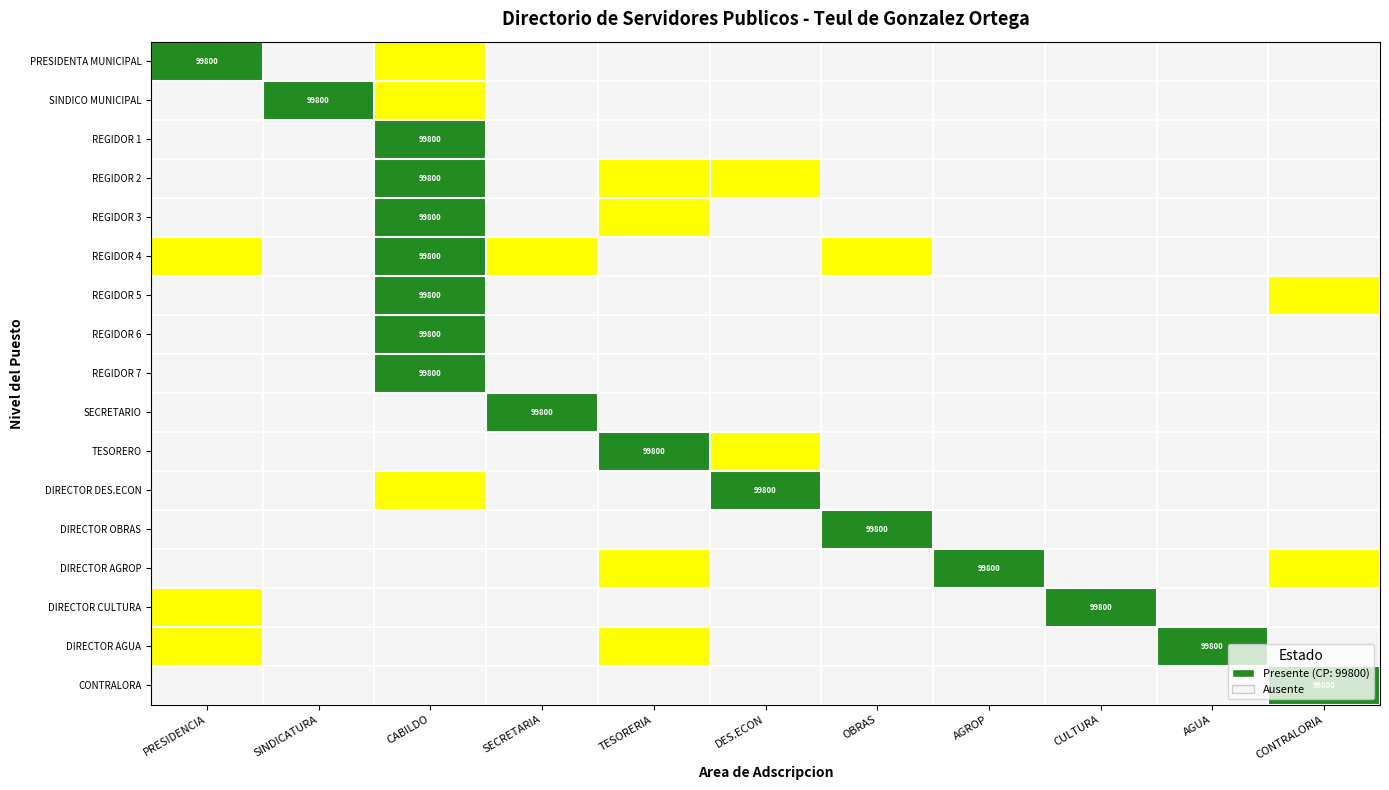

True or false: PRESIDENTA MUNICIPAL has a value of 1.0 at PRESIDENCIA.

False